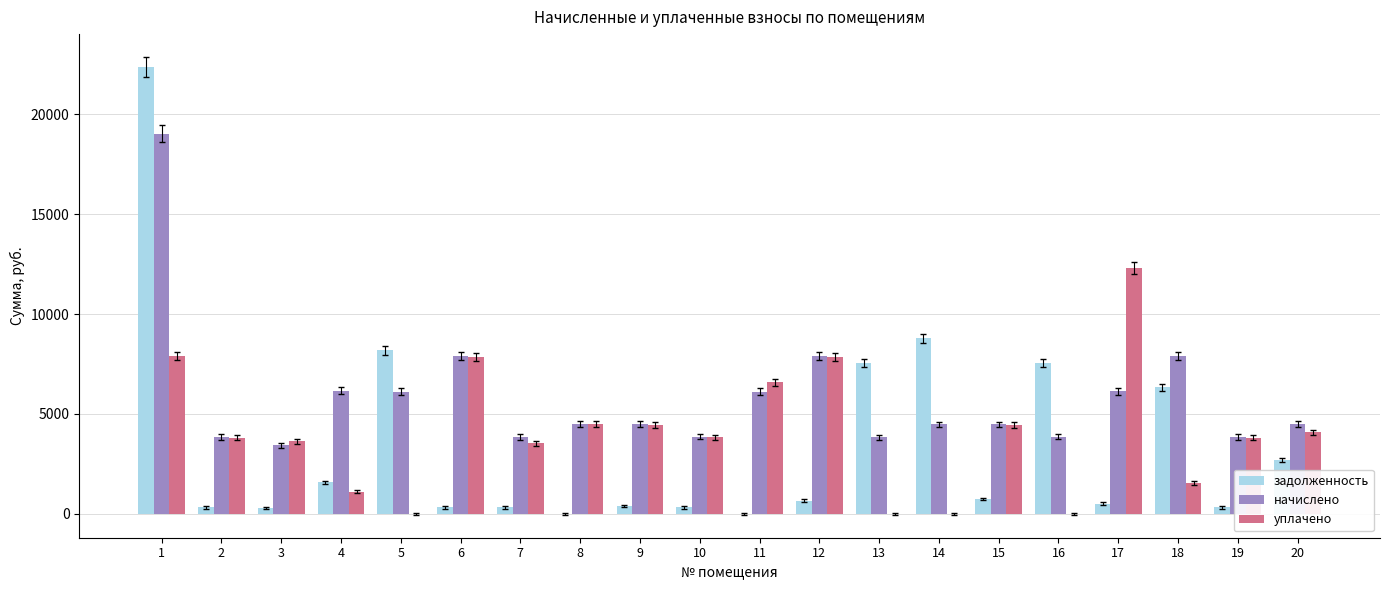

The value of начислено at 11 is 8981.1. True or false?

False